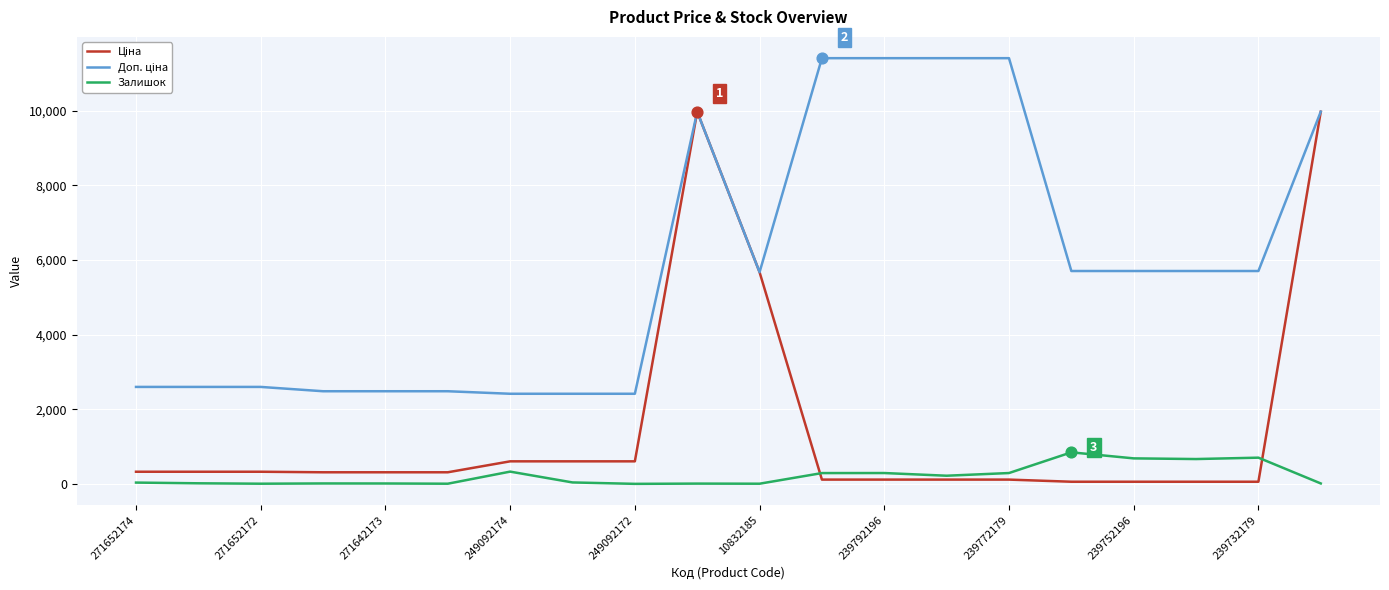

What is the highest value of the Залишок series?

845.0